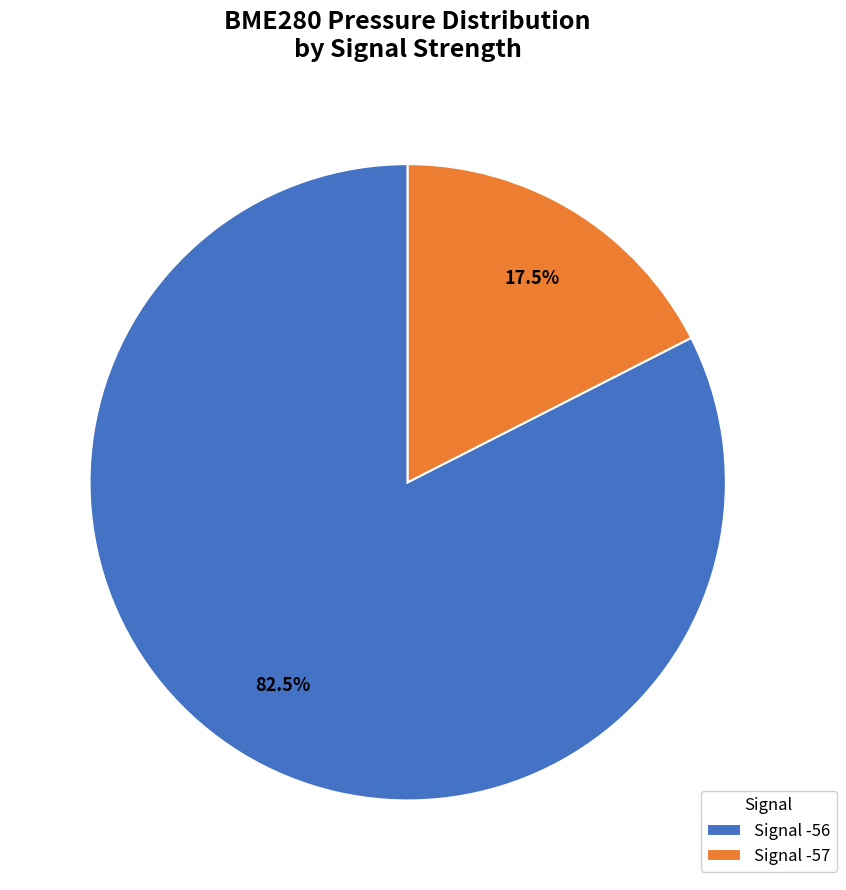

Which slice is the largest?

Signal -56